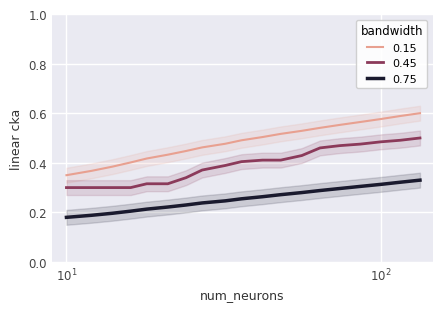

Count the ELEVATION values in the range 0 to 1.

19